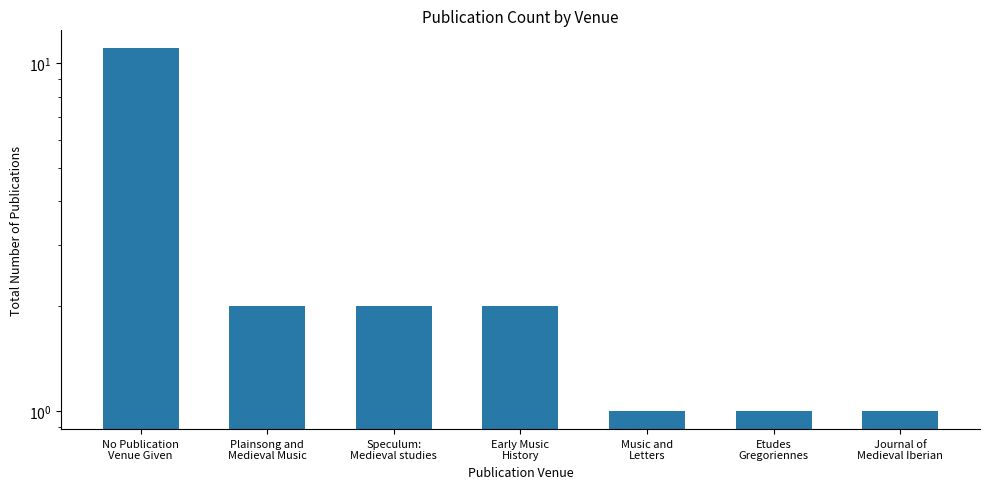

At which category does the chart reach its peak across all series?

No Publication
Venue Given